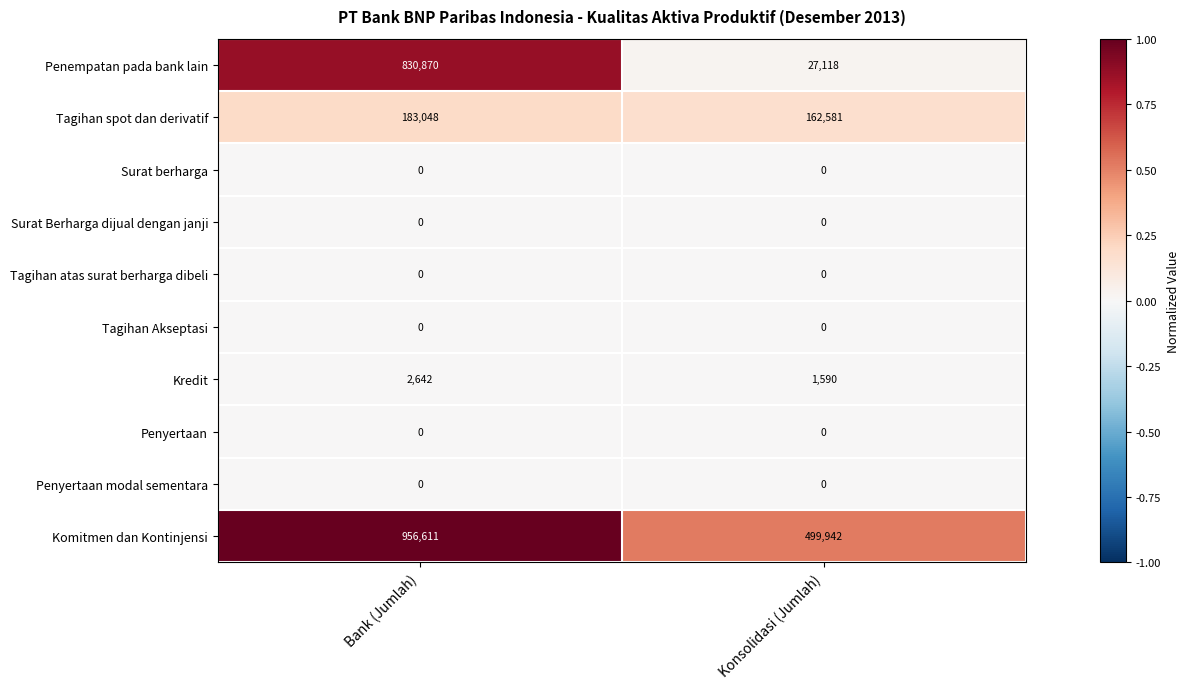

Count the number of data series in this chart.

10